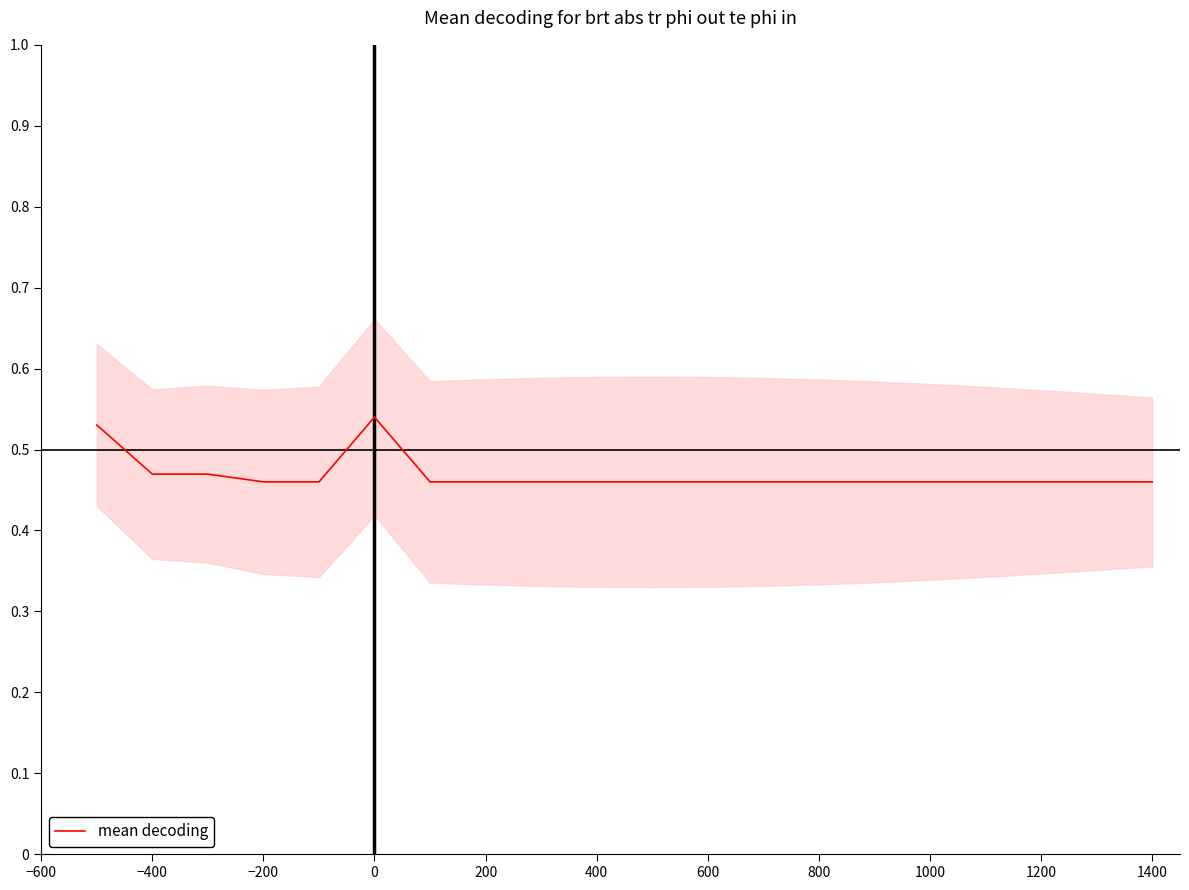

How many interior local valleys (lower than both neighbors) does the data have?

1